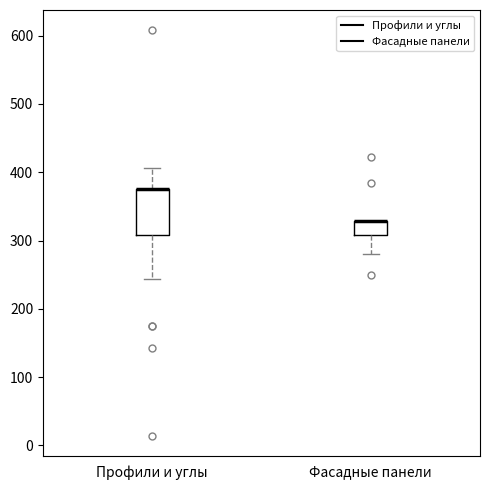

Where does the lower whisker of the box for Профили и углы end on the y-axis? The values are not printed on the chart, so give them approximately, as read against the axis.

240